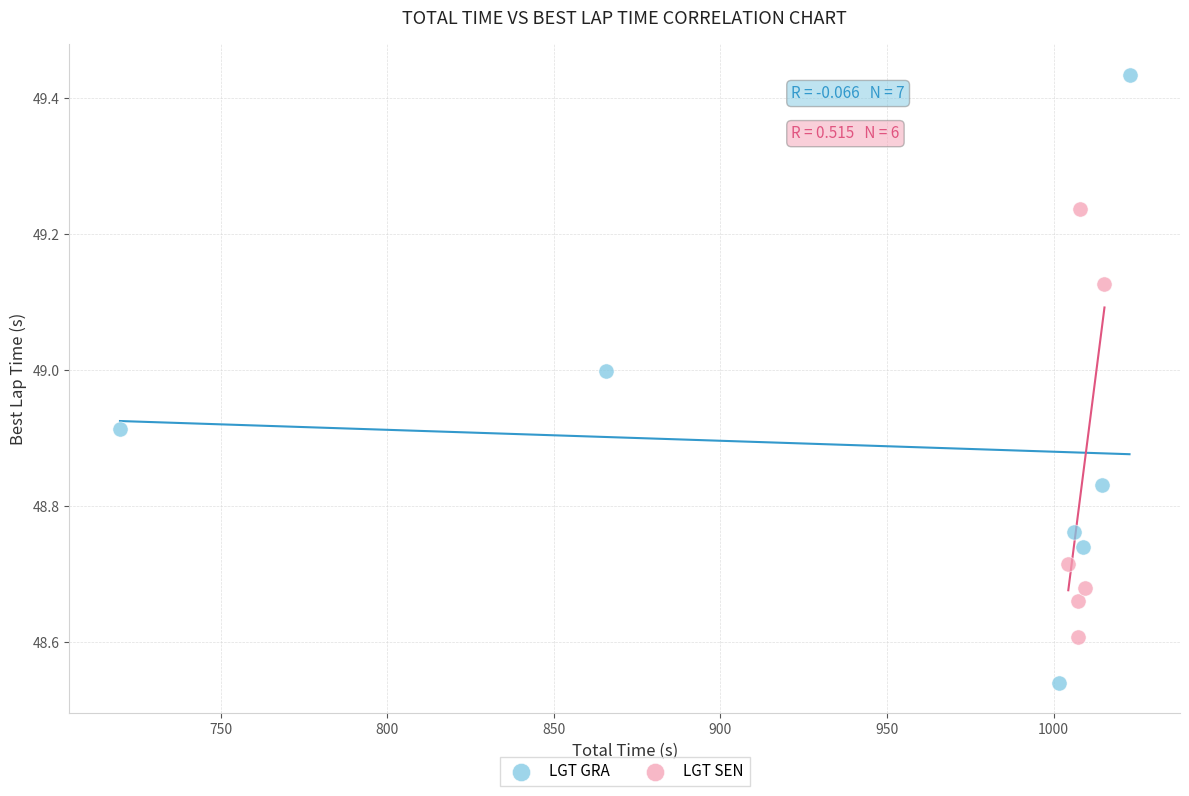

Which series has the widest spread of Y values?

LGT GRA